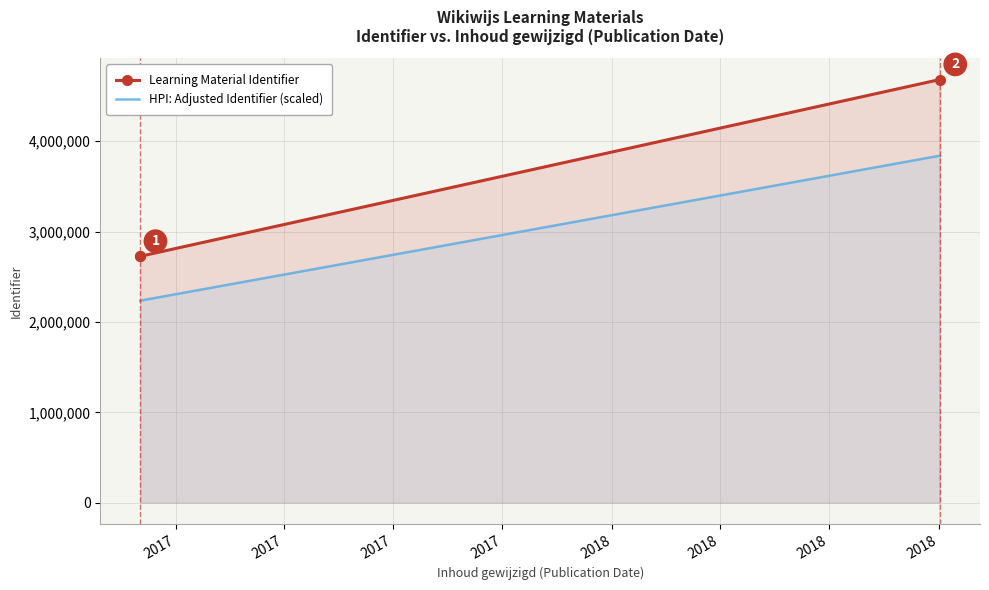

What is the greatest value displayed?

4683163.0